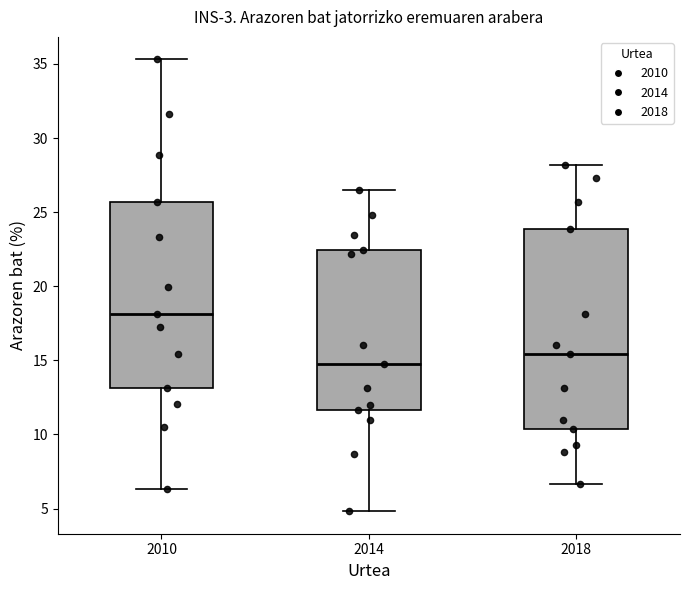

Which box's median line is the highest?

2010